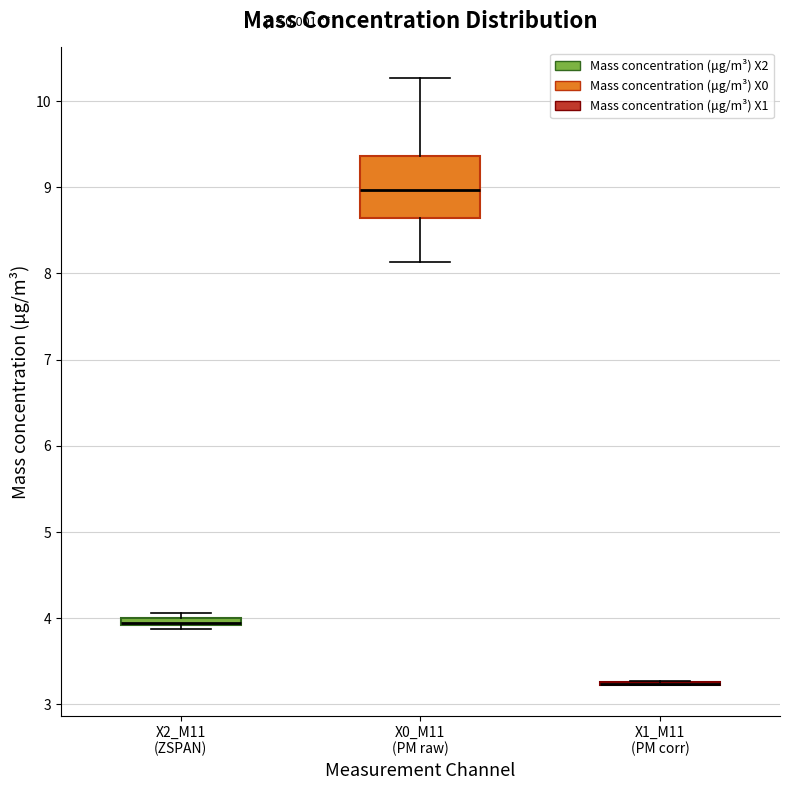

Which box is the tallest, from its lower edge to its upper edge?

X0_M11 (PM raw)